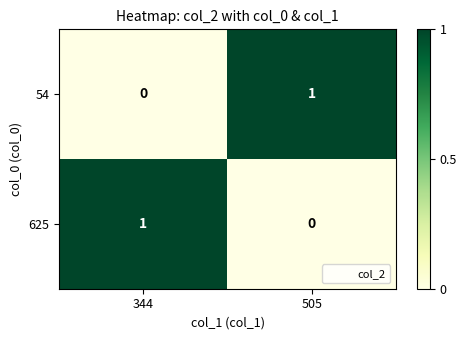

At how many categories does at least one series exceed 0?

2